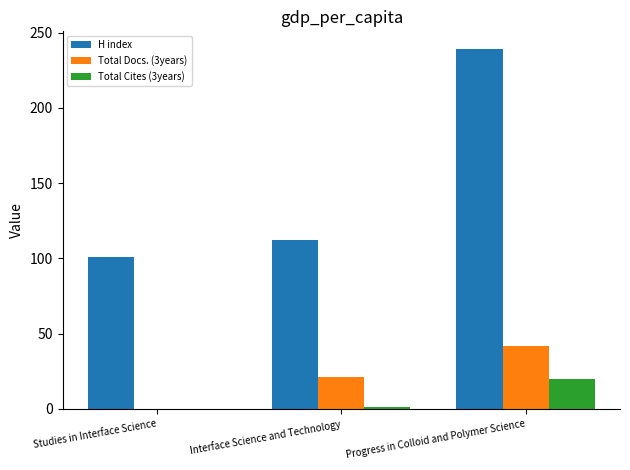

At which label does Total Docs. (3years) reach its peak?

Progress in Colloid and Polymer Science